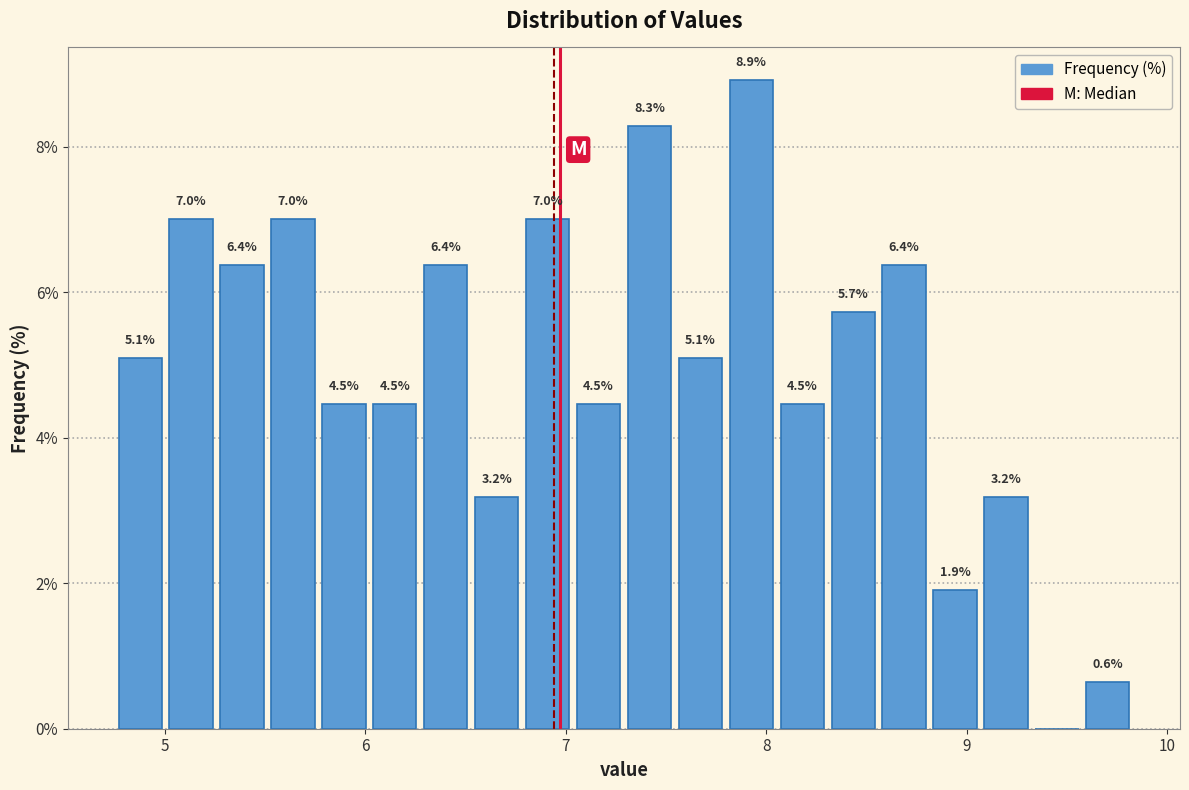

Around what value on the x-axis is the tallest bar? Give the approximate position of its centre, as read against the axis.

7.9